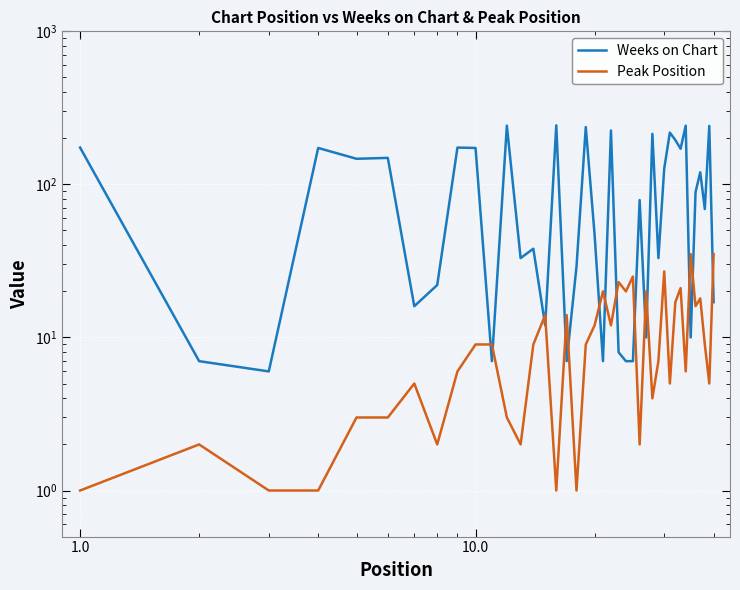

What is the smallest value displayed?

1